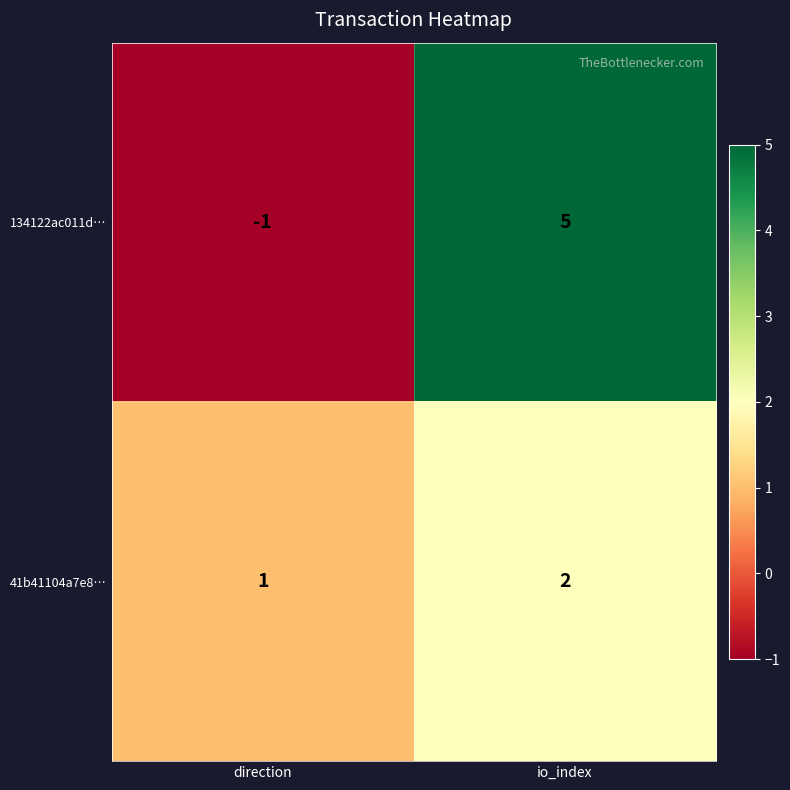

Count the number of categories in the chart.

2